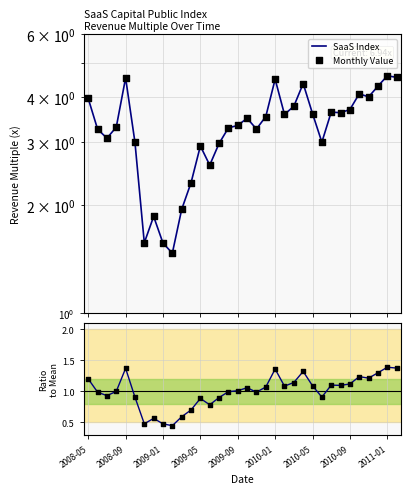

At how many categories does at least one series exceed 4?

8